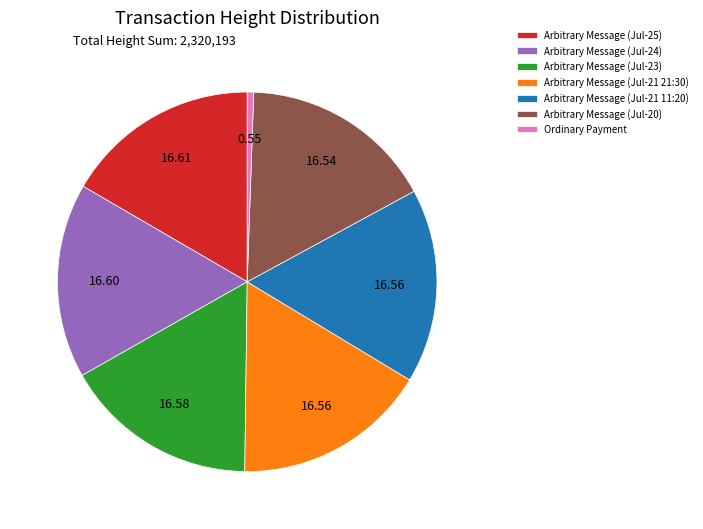

Does any single category account for the majority?

No